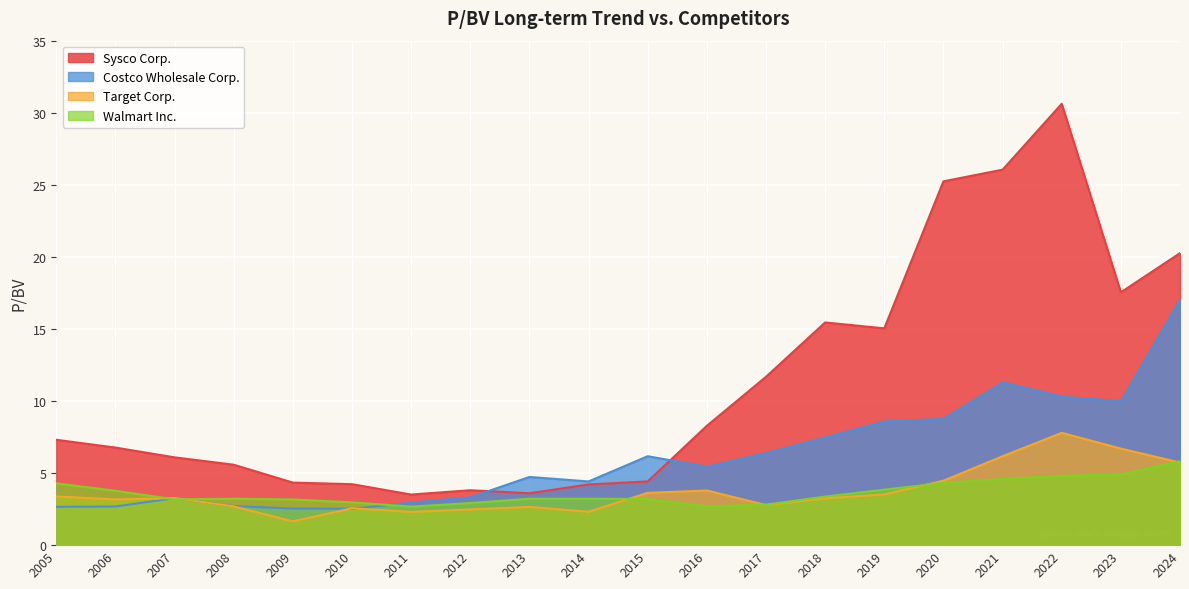

Reading left to right, what are all the values shown in this chart?

Sysco Corp.: 7.3	6.8	6.1	5.6	4.3	4.2	3.5	3.8	3.6	4.2	4.4	8.3	11.7	15.4	15.0	25.2	26.1	30.6	17.5	20.3
Costco Wholesale Corp.: 2.7	2.7	3.3	2.7	2.5	2.5	3.0	3.3	4.7	4.4	6.2	5.4	6.4	7.5	8.6	8.8	11.3	10.3	10.0	17.1
Target Corp.: 3.4	3.2	3.3	2.7	1.6	2.6	2.3	2.5	2.6	2.3	3.6	3.8	2.8	3.2	3.5	4.5	6.2	7.8	6.7	5.7
Walmart Inc.: 4.3	3.8	3.2	3.2	3.2	3.0	2.7	2.9	3.2	3.2	3.2	2.7	2.8	3.4	3.9	4.3	4.6	4.8	4.9	5.8